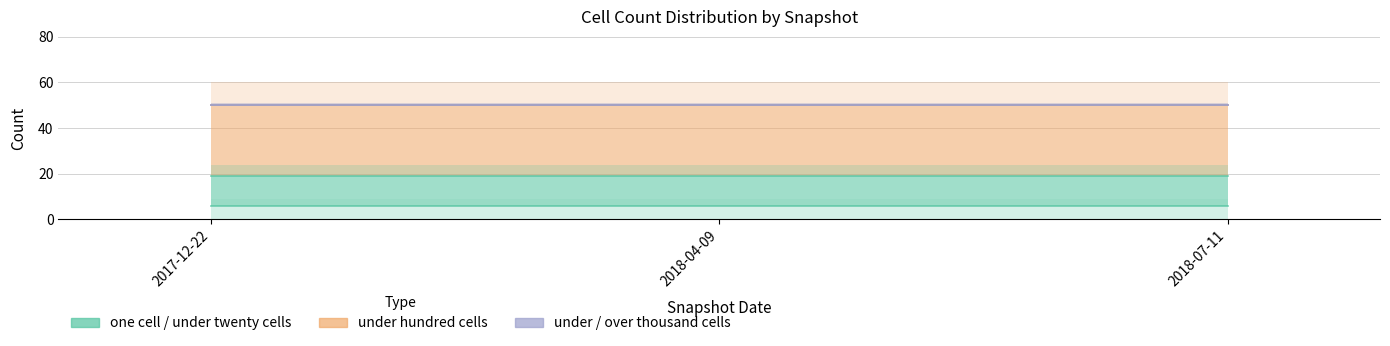

What is the value of the one_cell point at the 1st from the left?

6